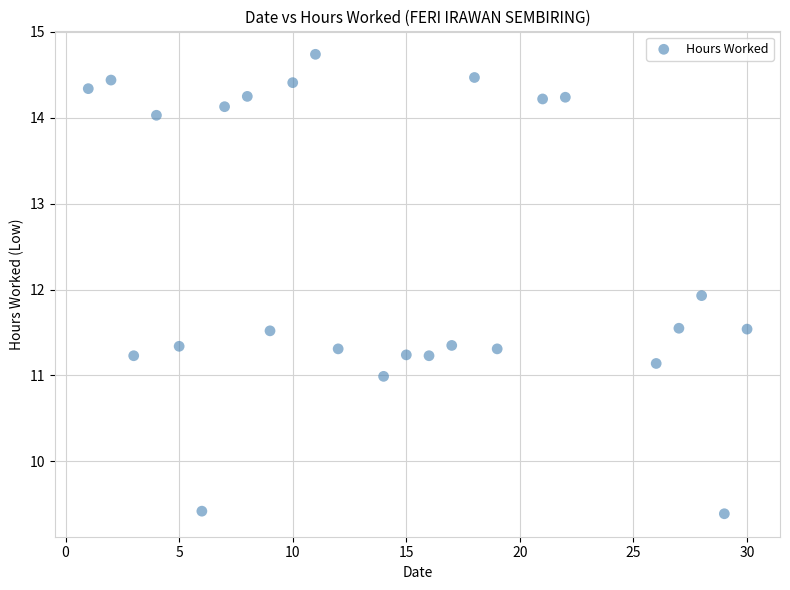

What Y value in the scatter plot is closest to 12?

11.9